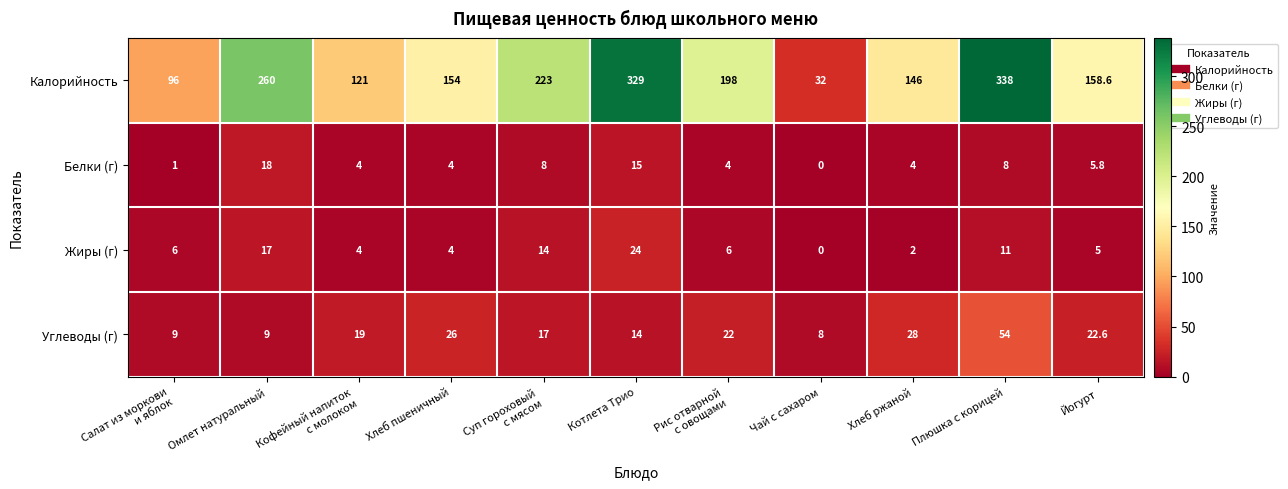

At which category does the chart reach its minimum across all series?

Чай с сахаром